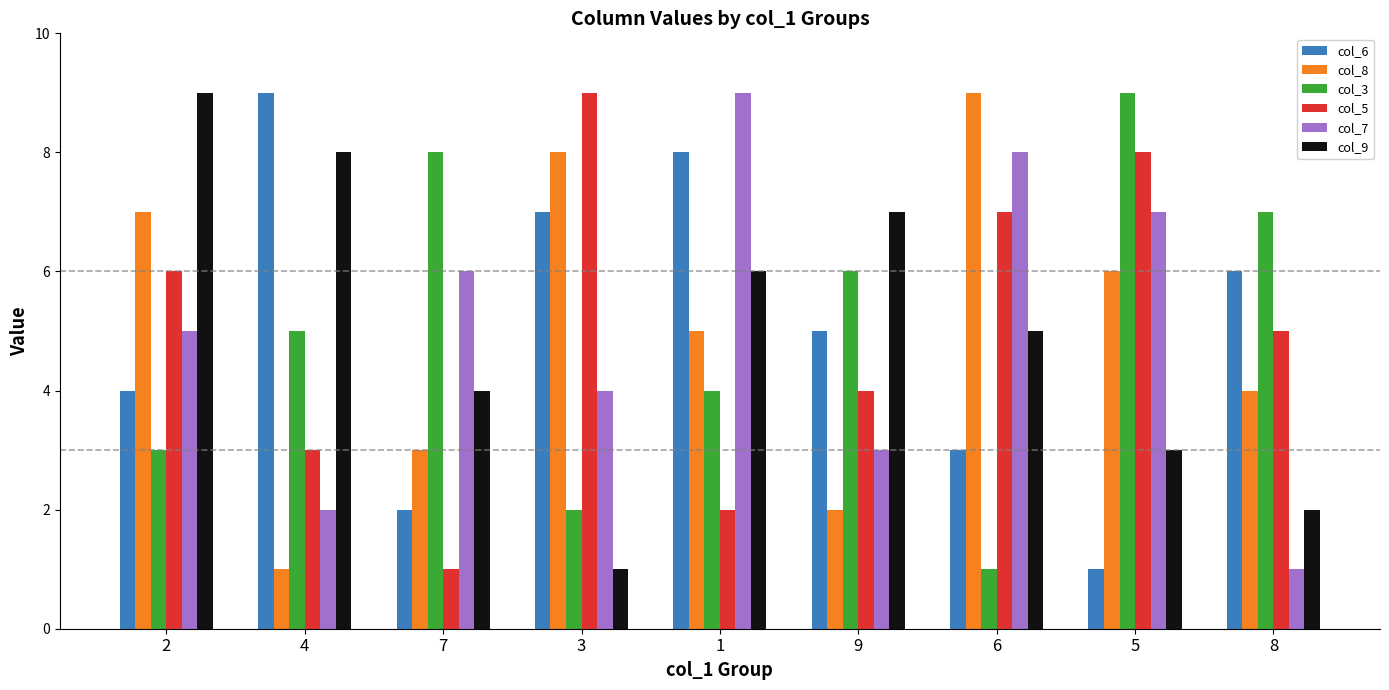

Is it true that col_7 equals 15 at 1?

False